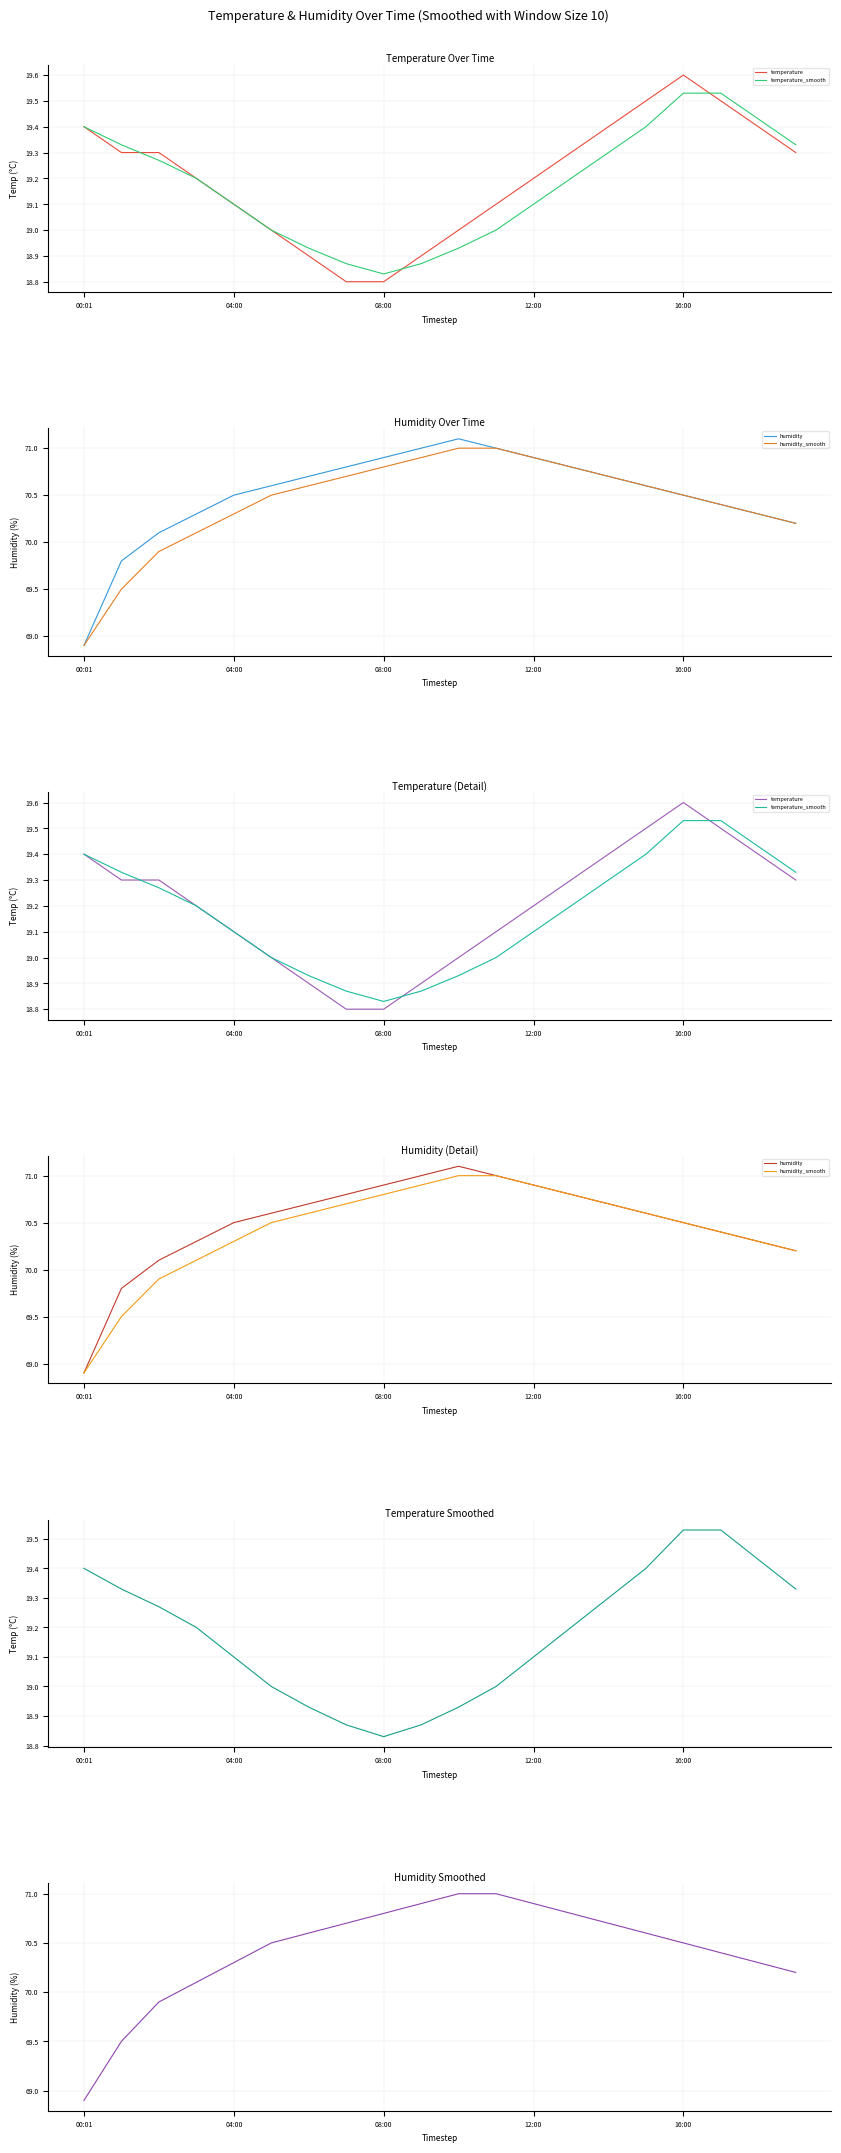

Which has a higher value, 15 or 7?

15